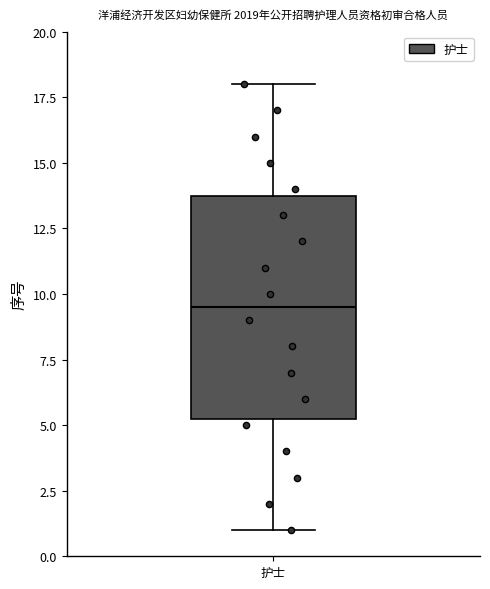

Where does the median line of the box for 护士 sit on the y-axis? The values are not printed on the chart, so give them approximately, as read against the axis.

9.5